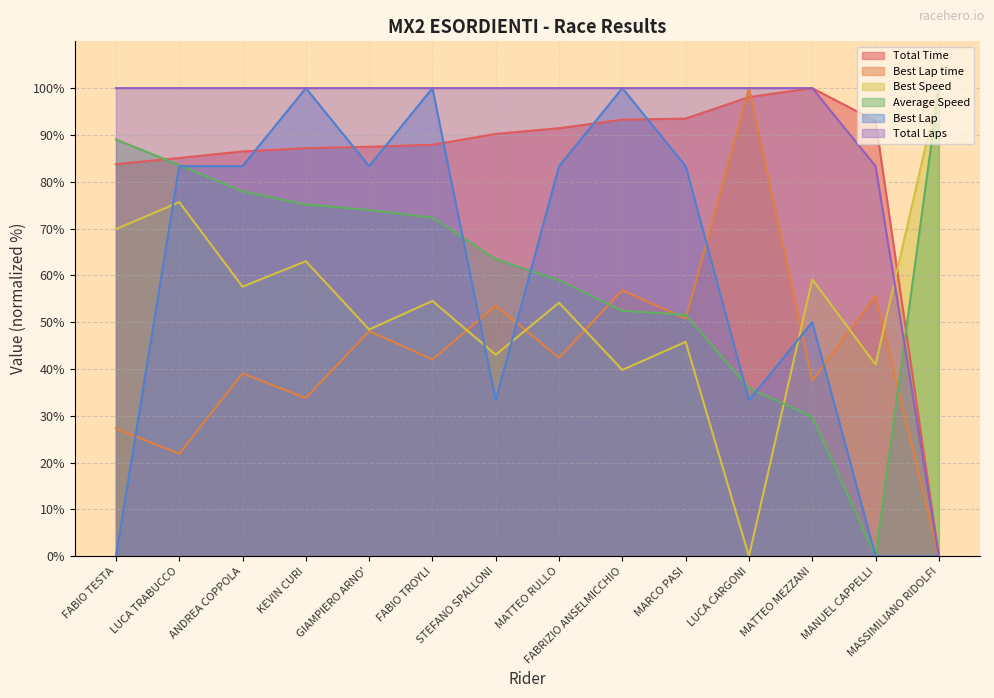

How many positive values does the Best Speed series have?

13